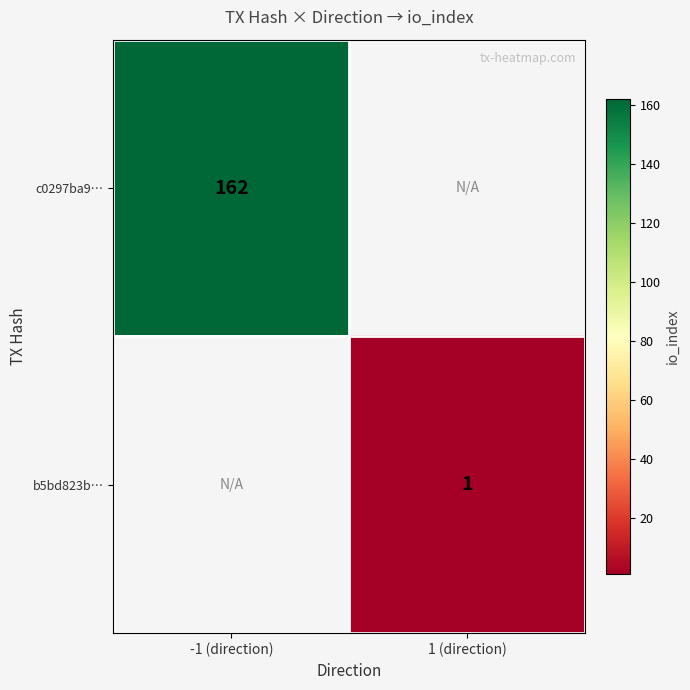

The b5bd823b… series shows 1 at 1 (direction). True or false?

True